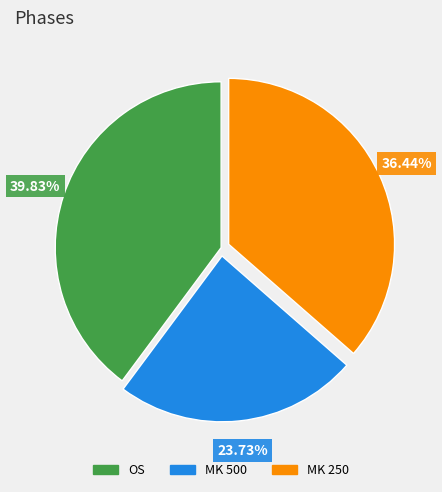

How many segments does this pie chart have?

3